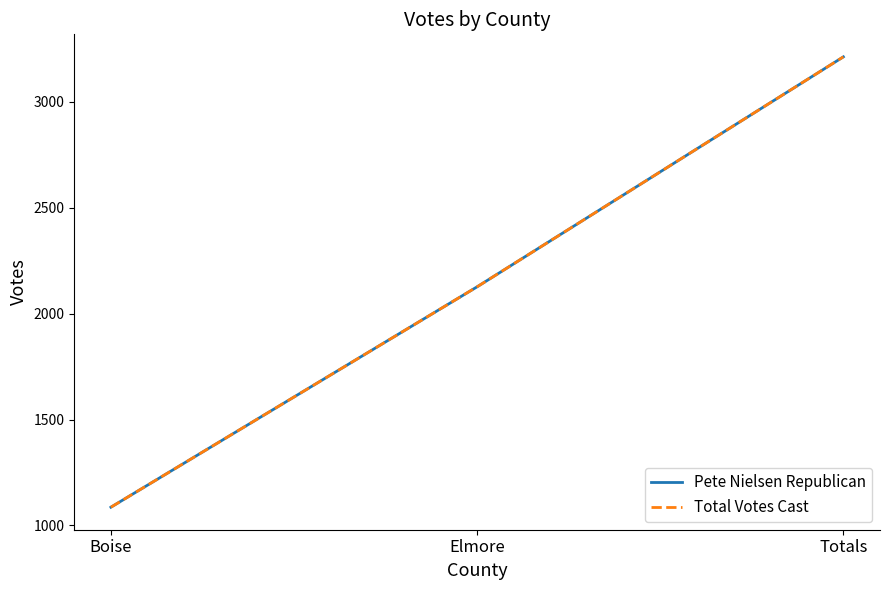

Reading right to left, what are all the values shown in this chart?

Pete Nielsen Republican: Totals=3213	Elmore=2127	Boise=1086
Total Votes Cast: Totals=3213	Elmore=2127	Boise=1086